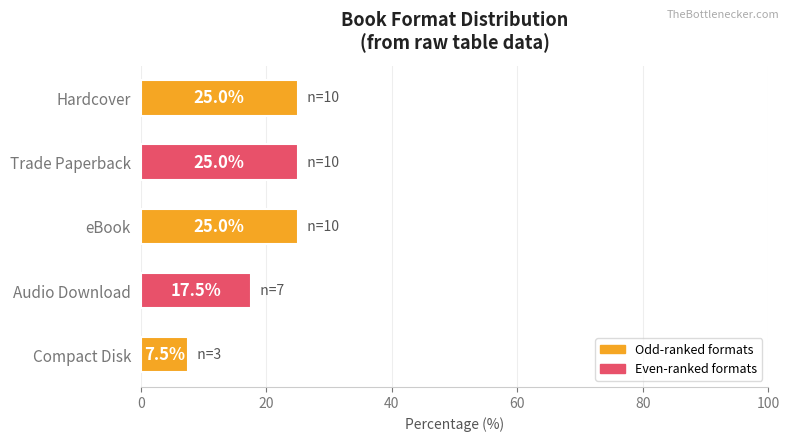

Read the value at Trade Paperback.

25.0